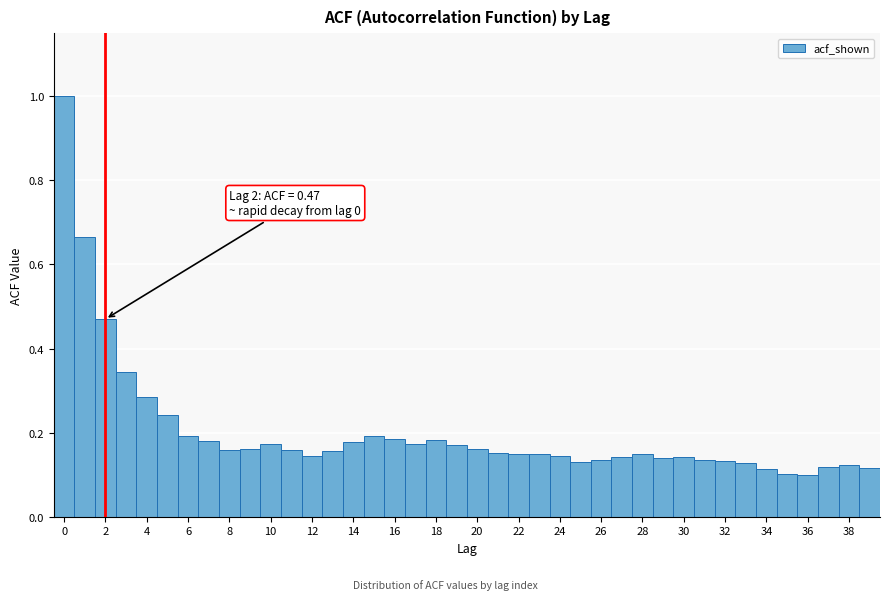

Which range on the x-axis has the tallest bar?

-0.5 to 0.5